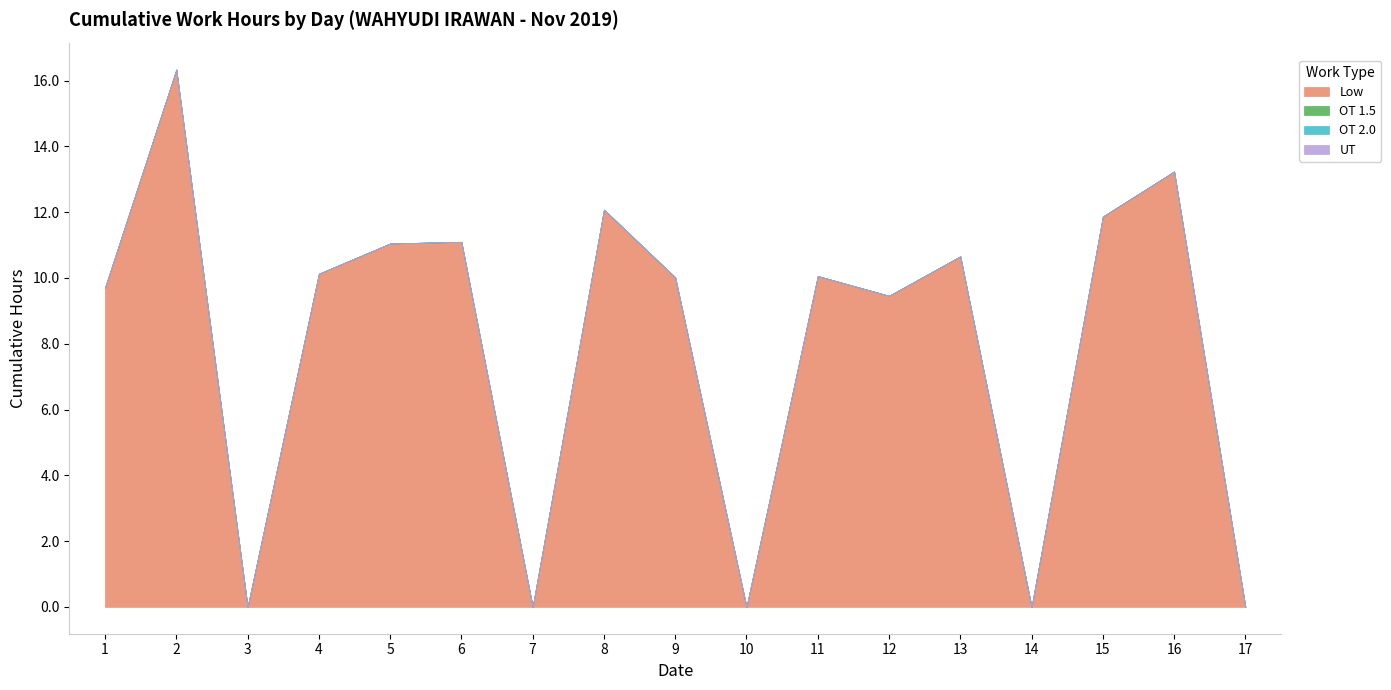

What is the maximum value shown in the chart?

16.3